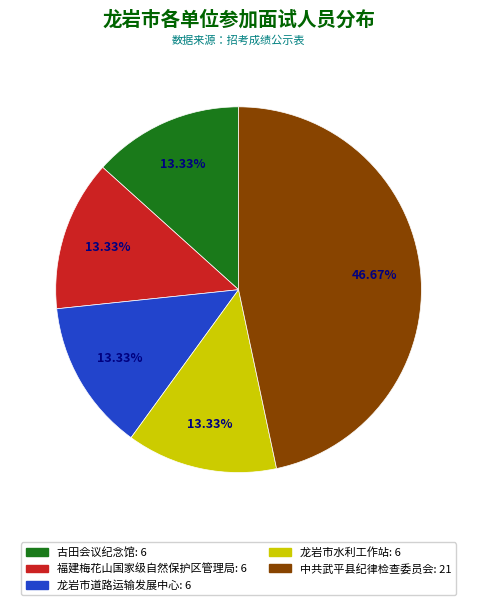

Does 福建梅花山国家级自然保护区管理局 account for over 50% of the chart?

No